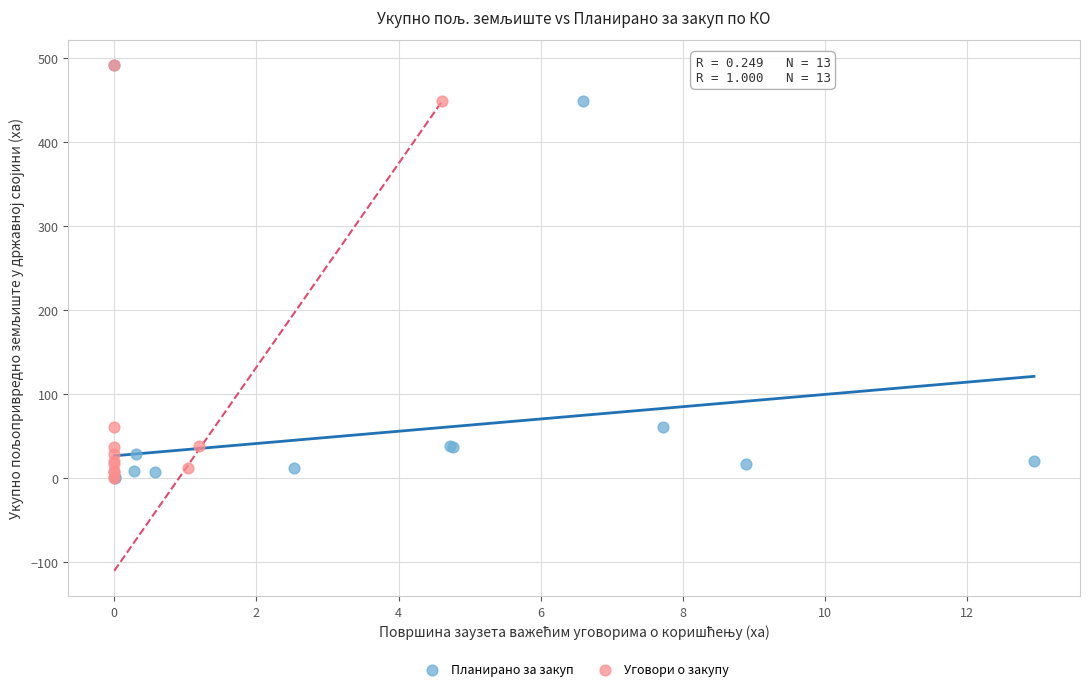

What are all the series names shown in the legend?

Планирано за закуп, Уговори о закупу